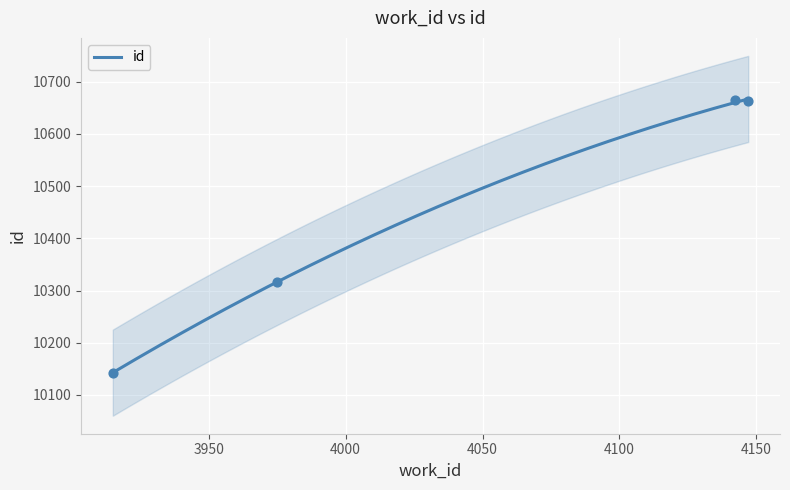

What is the change in value from 3915 to 3975?

+173